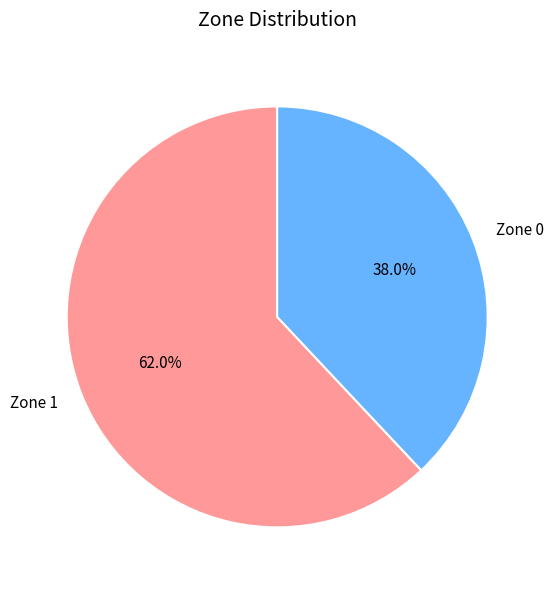

Which slice is the smallest?

Zone 0